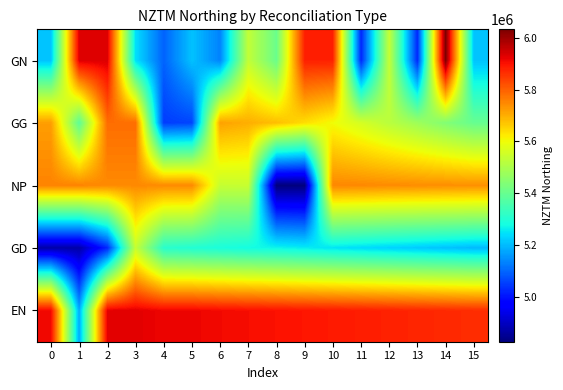

Reading left to right, list all the values displayed in this chart.

GN: 0=5209966	1=5932739	2=5932739	3=5243850	4=5097839	5=5209966	6=5133912	7=5531800	8=5405491	9=5882323	10=5882323	11=5026059	12=5537751	13=5027113	14=6031785	15=5209966
GG: 0=5721160	1=5386748	2=5782895	3=5782895	4=5051586	5=5061473	6=5716000	7=5700000	8=5680000	9=5640000	10=5600000	11=5560000	12=5520000	13=5480000	14=5440000	15=5400000
NP: 0=5754616	1=5754616	2=5746271	3=5746271	4=5746271	5=5746271	6=5538000	7=5540000	8=4828858	9=4828858	10=5750000	11=5748000	12=5744000	13=5742000	14=5740000	15=5738000
GD: 0=4872602	1=4872602	2=5027113	3=5537751	4=5311000	5=5300000	6=5290000	7=5280000	8=5270000	9=5260000	10=5250000	11=5240000	12=5230000	13=5220000	14=5210000	15=5200000
EN: 0=5912460	1=5182350	2=5926820	3=5926820	4=5915470	5=5916477	6=5910000	7=5905000	8=5900000	9=5895000	10=5890000	11=5885000	12=5880000	13=5875000	14=5870000	15=5865000